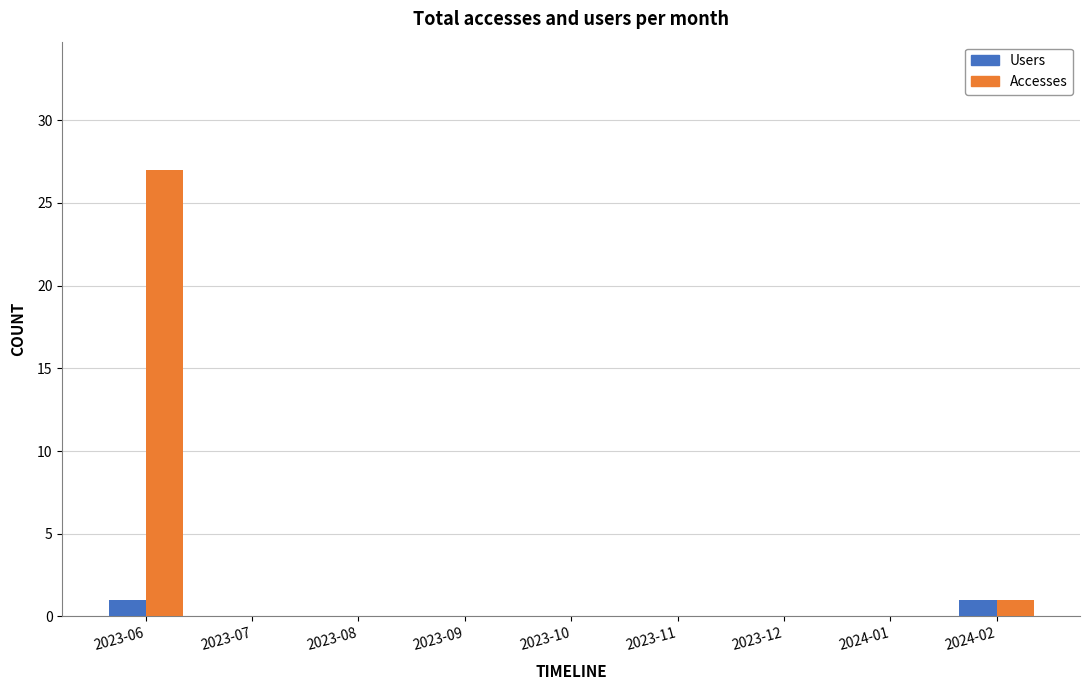

At which category does the chart reach its peak across all series?

2023-06